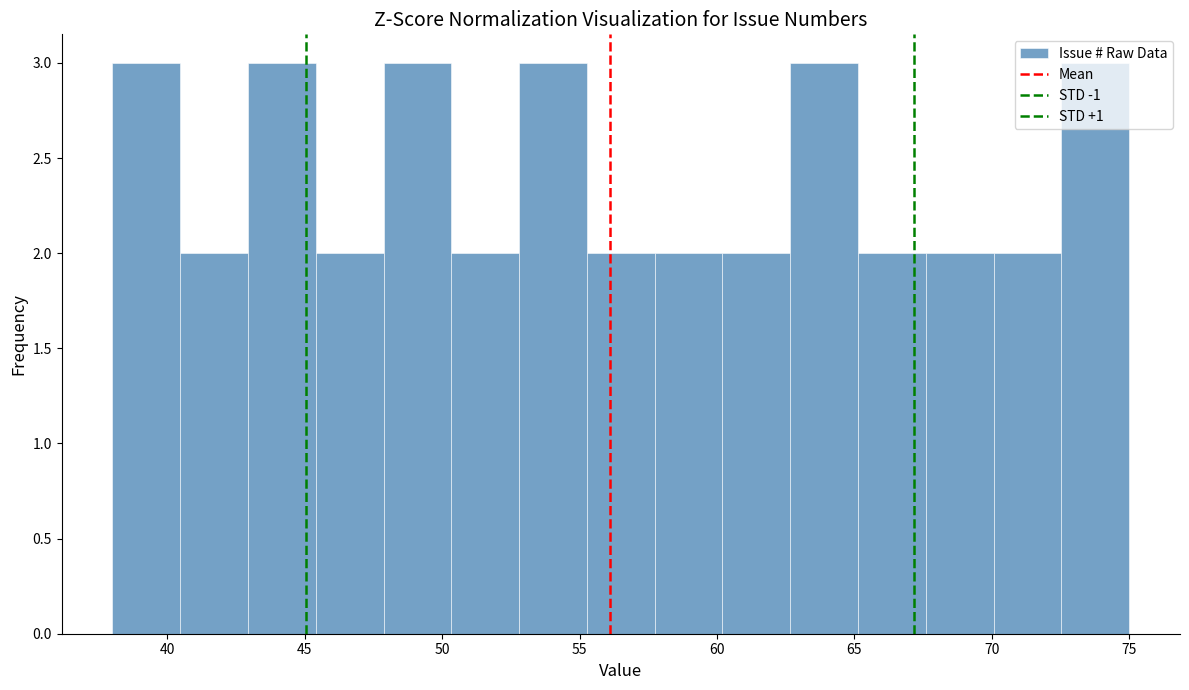

Reading left to right, list every bar in this chart as the range it spans on the x-axis followed by its height. Neither the bar edges nor the heights are printed on the chart, so give them approximately, as read against the axes.

38.0 to 40.5: 3
40.5 to 43.0: 2
43.0 to 45.5: 3
45.5 to 48.0: 2
48.0 to 50.5: 3
50.5 to 53.0: 2
53.0 to 55.5: 3
55.5 to 57.5: 2
57.5 to 60.0: 2
60.0 to 62.5: 2
62.5 to 65.0: 3
65.0 to 67.5: 2
67.5 to 70.0: 2
70.0 to 72.5: 2
72.5 to 75.0: 3